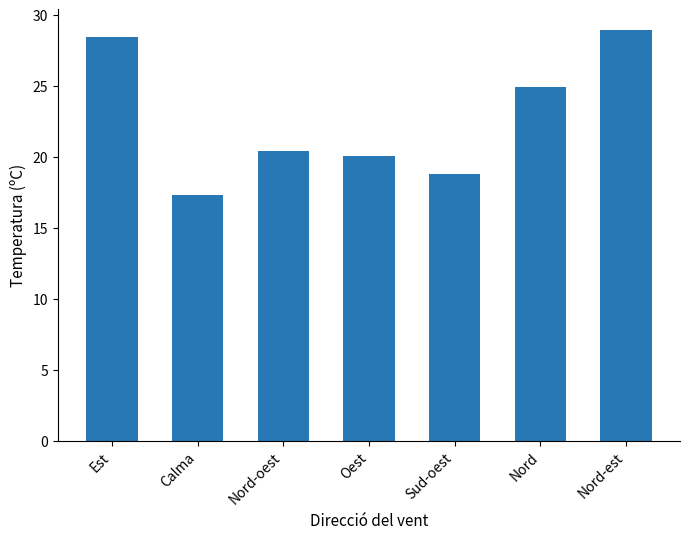

What position from the left is Est?

1